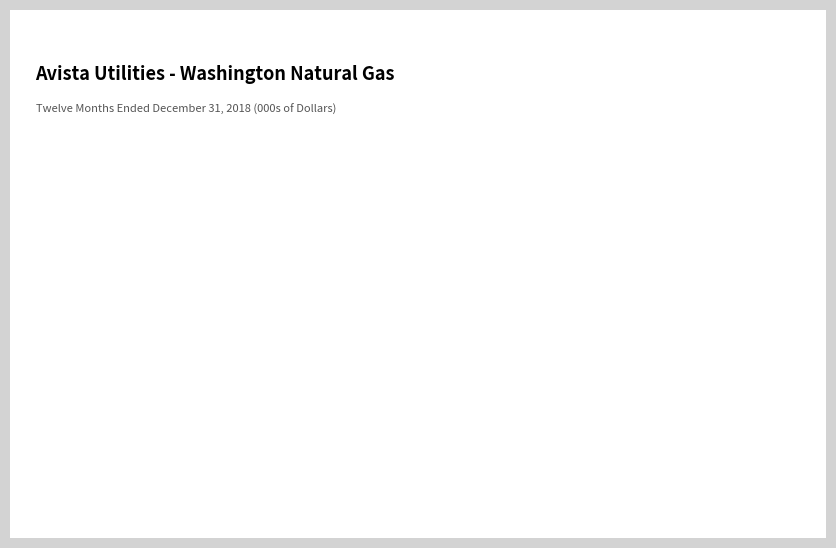

What is the smallest slice in the pie chart?

Total Production